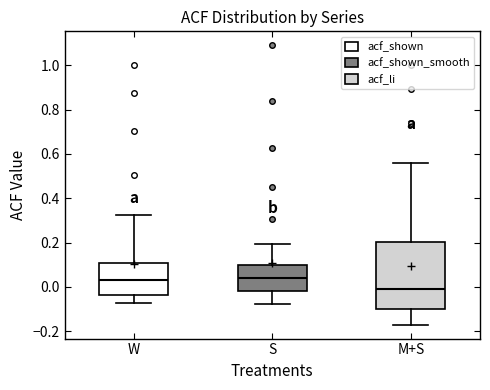

Reading left to right, transcribe this box plot: for each box, give where its median line is, the range the box spans, and where its two whiskers end, as read against the y-axis. The values are not printed on the chart, so give them approximately, as read against the axis.

W: median 0.02, box -0.04 to 0.10, whiskers -0.08 to 0.32
S: median 0.04, box -0.02 to 0.10, whiskers -0.08 to 0.20
M+S: median 0.00, box -0.10 to 0.20, whiskers -0.18 to 0.56